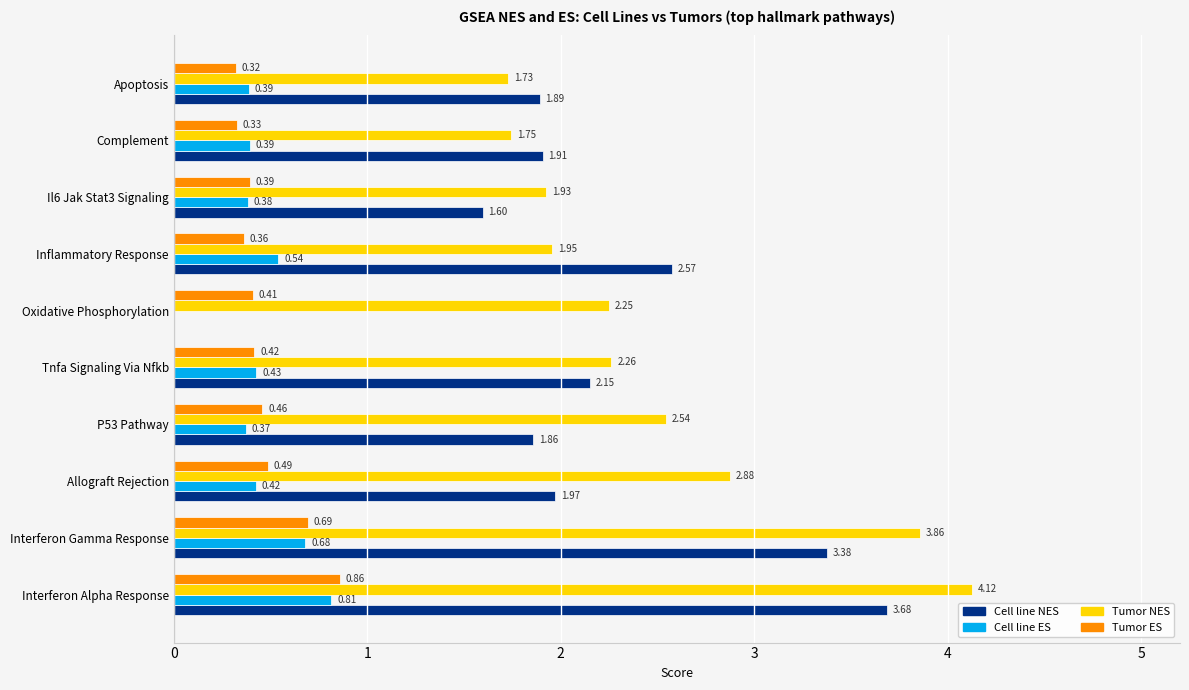

Which series has the largest total across all categories?

Tumor NES